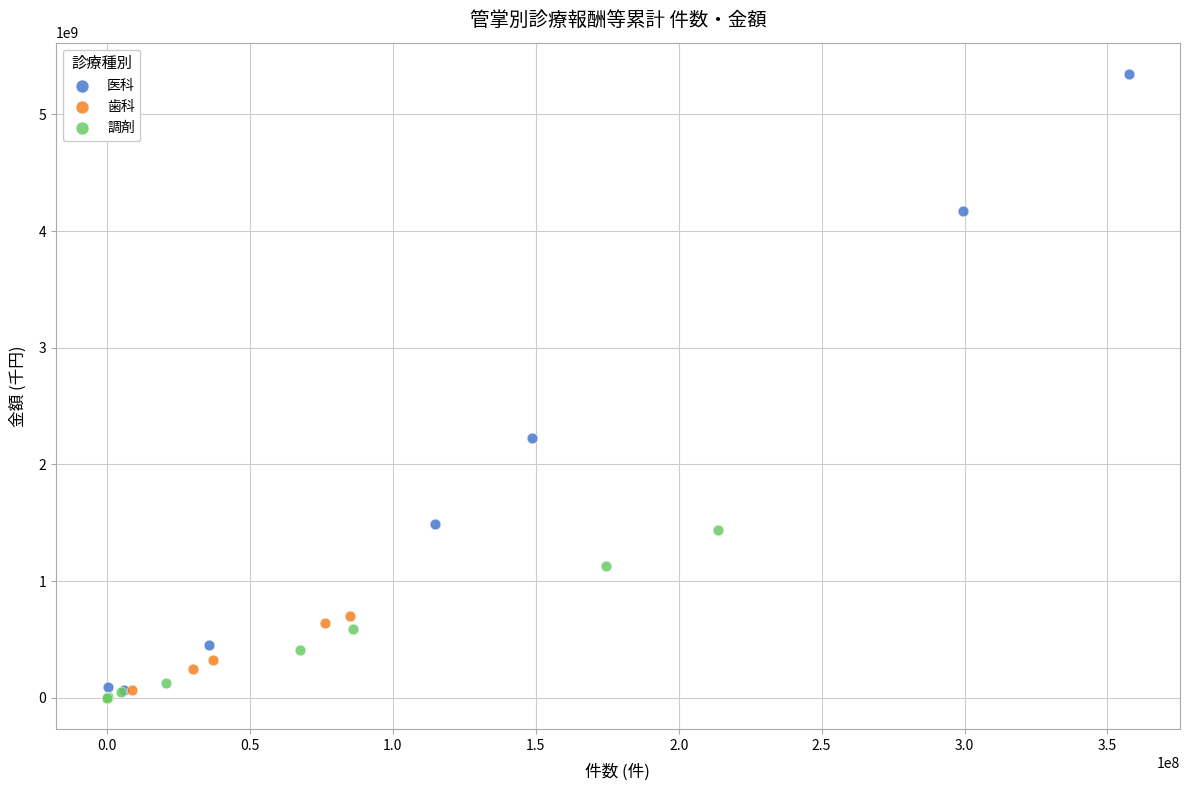

What are all the series names shown in the legend?

医科, 歯科, 調剤